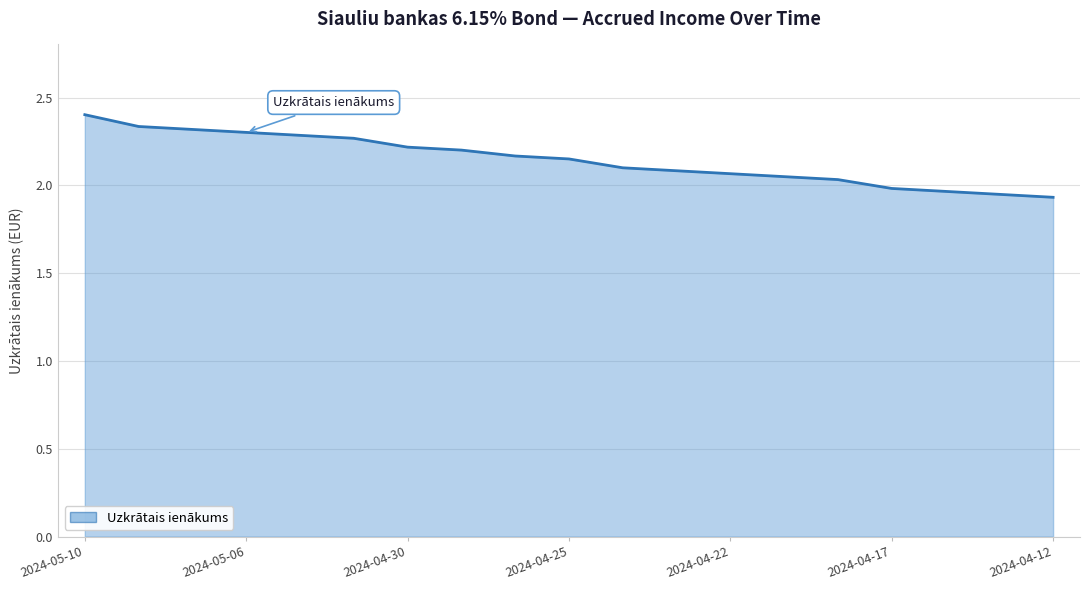

What is the difference between the maximum and minimum values?

0.5